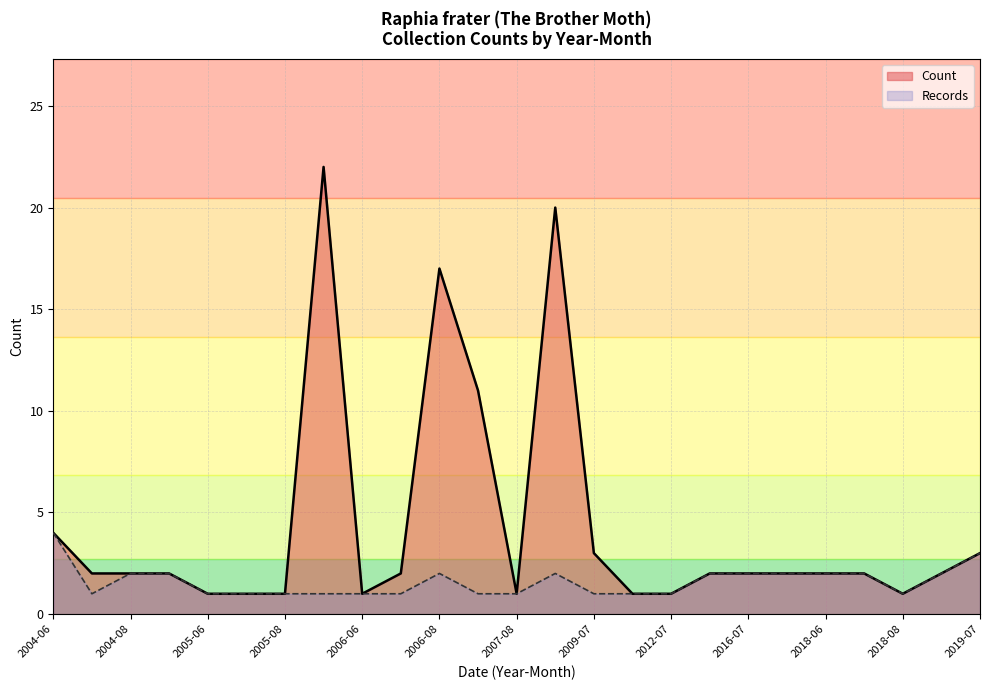

Where is Count nearest to the value 11?

2007-06-15